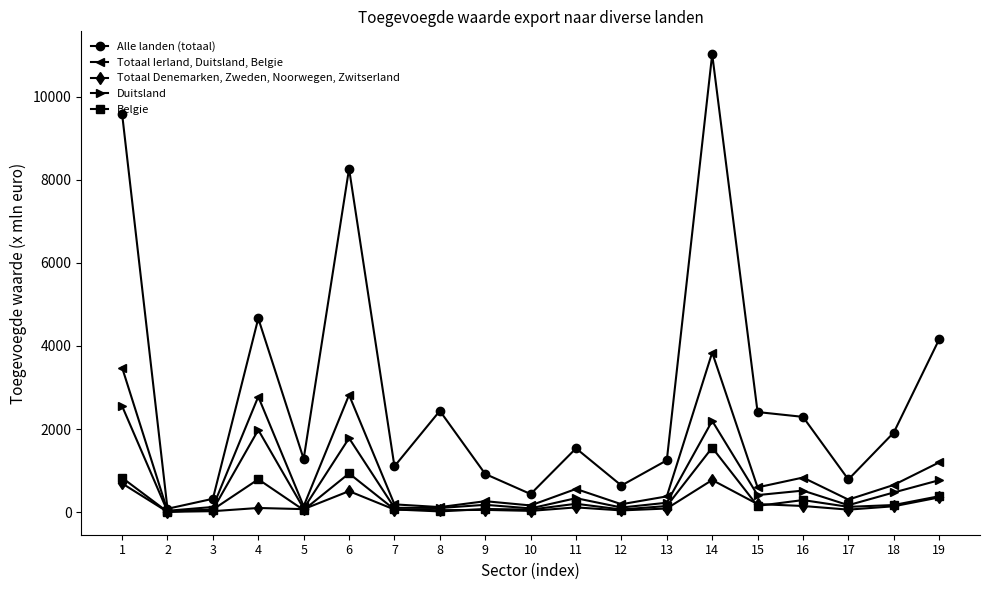

How many distinct data groups are displayed?

5